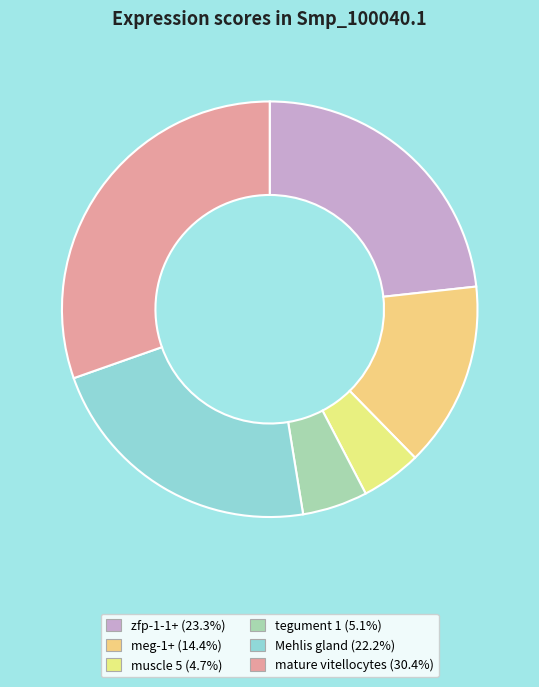

To the nearest percent, what is the difference between the largest and smallest slice percentages?

26%